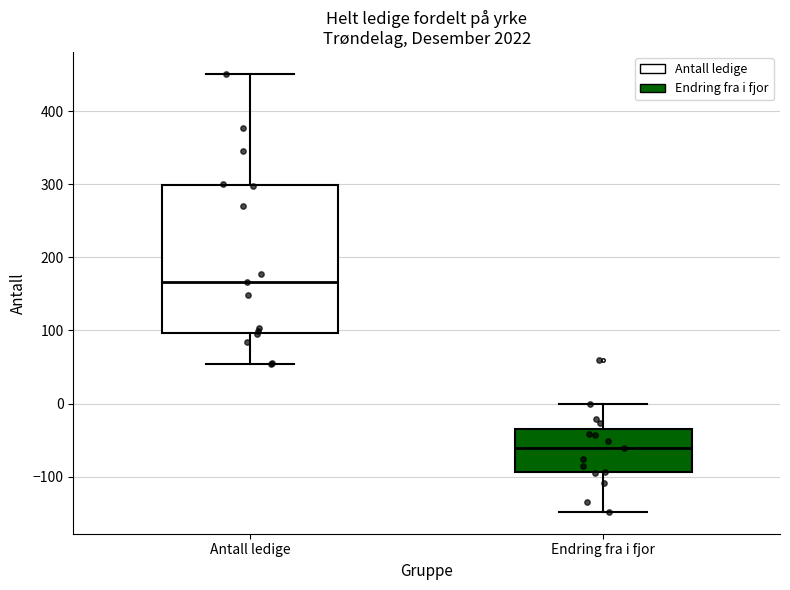

Reading left to right, transcribe this box plot: for each box, give where its median line is, the range the box spans, and where its two whiskers end, as read against the y-axis. The values are not printed on the chart, so give them approximately, as read against the axis.

Antall ledige: median 170, box 100 to 300, whiskers 50 to 450
Endring fra i fjor: median -60, box -90 to -30, whiskers -150 to 0